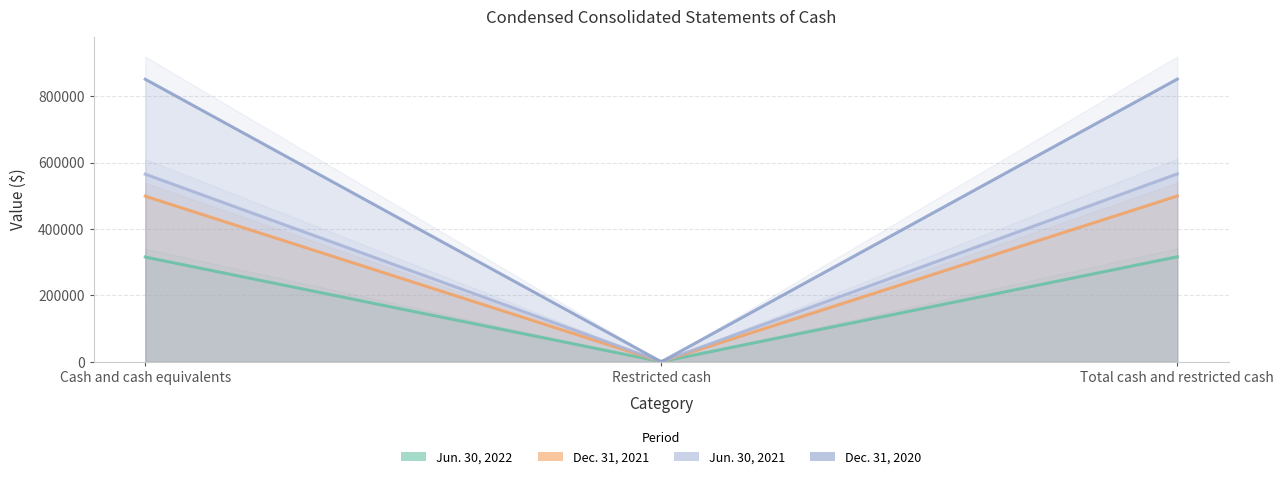

How many data points does each series have?

3